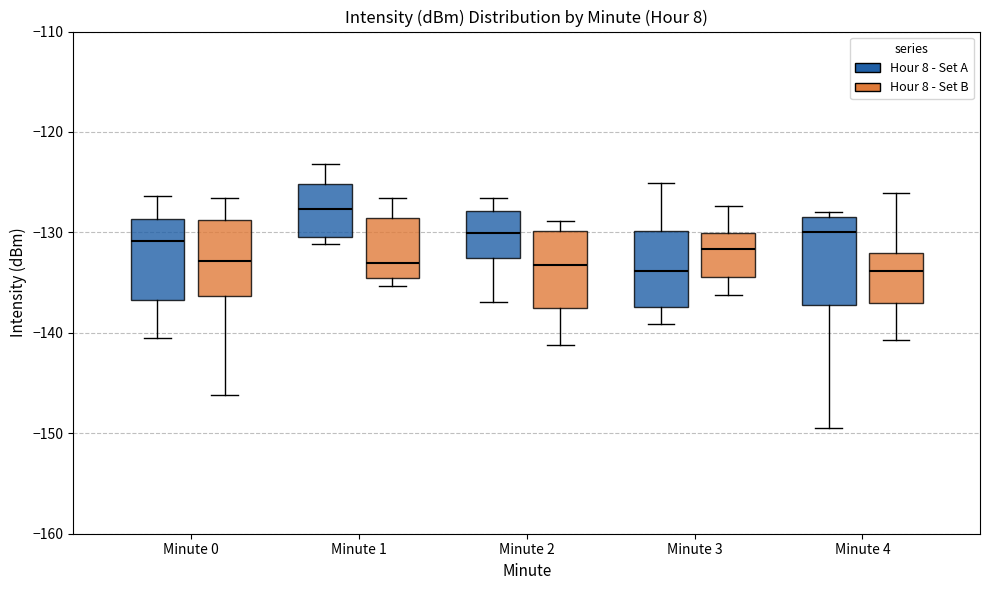

Reading left to right, read every box against the y-axis: the position of its median line, the range the box covers, and the ends of its whiskers. The values are not printed on the chart, so give them approximately, as read against the axis.

Minute 0 (Hour 8 - Set A): median -131, box -137 to -129, whiskers -141 to -126
Minute 0 (Hour 8 - Set B): median -133, box -136 to -129, whiskers -146 to -127
Minute 1 (Hour 8 - Set A): median -128, box -130 to -125, whiskers -131 to -123
Minute 1 (Hour 8 - Set B): median -133, box -135 to -129, whiskers -135 (just below the box's lower edge) to -127
Minute 2 (Hour 8 - Set A): median -130, box -133 to -128, whiskers -137 to -127
Minute 2 (Hour 8 - Set B): median -133, box -137 to -130, whiskers -141 to -129
Minute 3 (Hour 8 - Set A): median -134, box -137 to -130, whiskers -139 to -125
Minute 3 (Hour 8 - Set B): median -132, box -134 to -130, whiskers -136 to -127
Minute 4 (Hour 8 - Set A): median -130, box -137 to -129, whiskers -149 to -128
Minute 4 (Hour 8 - Set B): median -134, box -137 to -132, whiskers -141 to -126